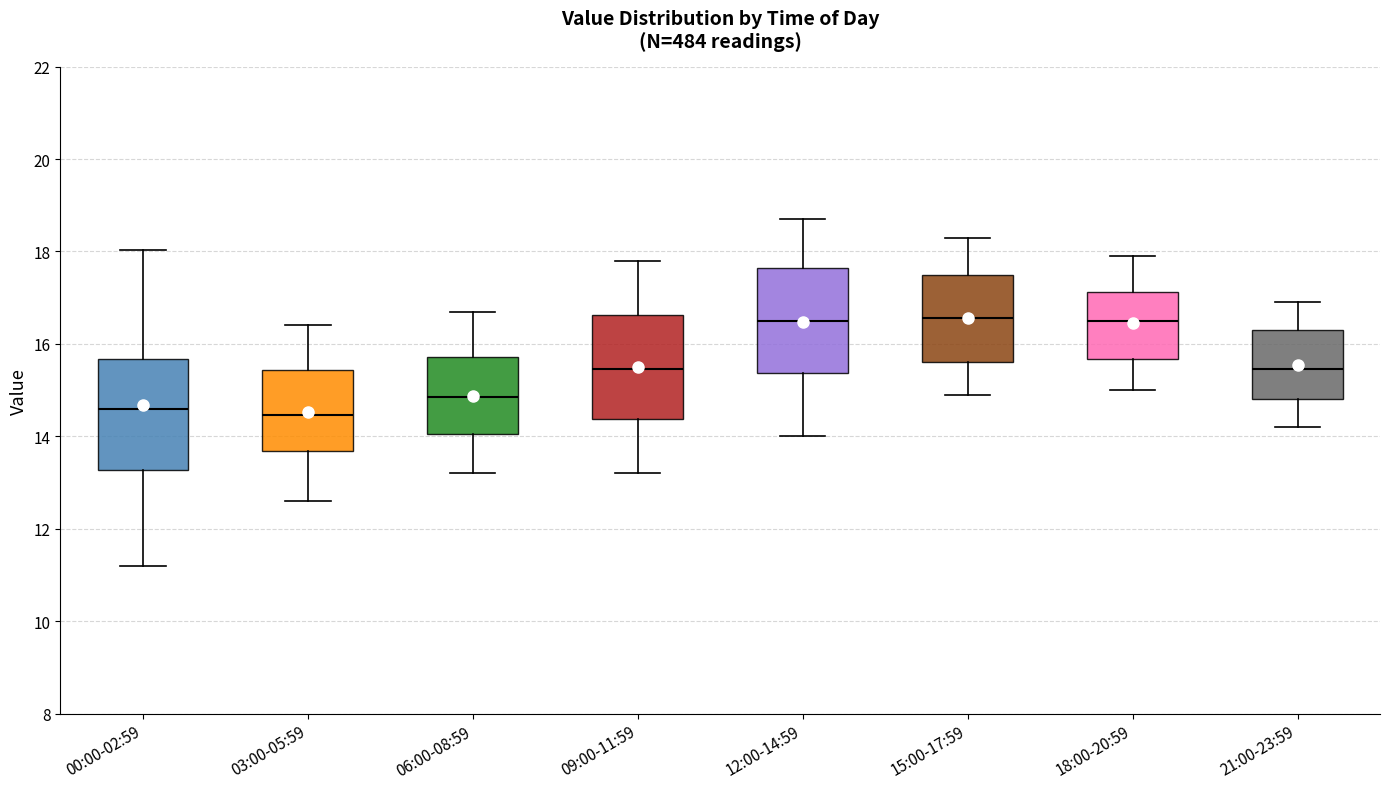

Reading left to right, read every box against the y-axis: the position of its median line, the range the box covers, and the ends of its whiskers. The values are not printed on the chart, so give them approximately, as read against the axis.

00:00-02:59: median 14.6, box 13.2 to 15.6, whiskers 11.2 to 18.0
03:00-05:59: median 14.4, box 13.6 to 15.4, whiskers 12.6 to 16.4
06:00-08:59: median 14.8, box 14.0 to 15.8, whiskers 13.2 to 16.8
09:00-11:59: median 15.4, box 14.4 to 16.6, whiskers 13.2 to 17.8
12:00-14:59: median 16.6, box 15.4 to 17.6, whiskers 14.0 to 18.8
15:00-17:59: median 16.6, box 15.6 to 17.6, whiskers 15.0 to 18.4
18:00-20:59: median 16.6, box 15.6 to 17.2, whiskers 15.0 to 18.0
21:00-23:59: median 15.4, box 14.8 to 16.4, whiskers 14.2 to 17.0